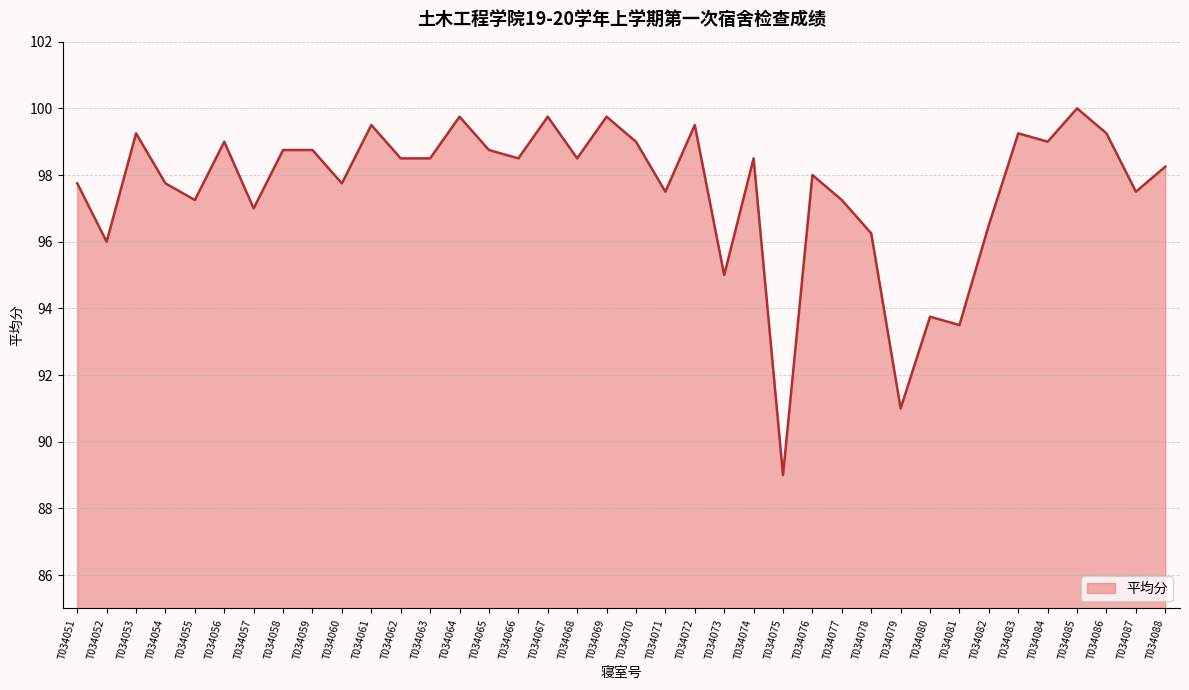

Is it true that the value at T034056 is 176.7?

False